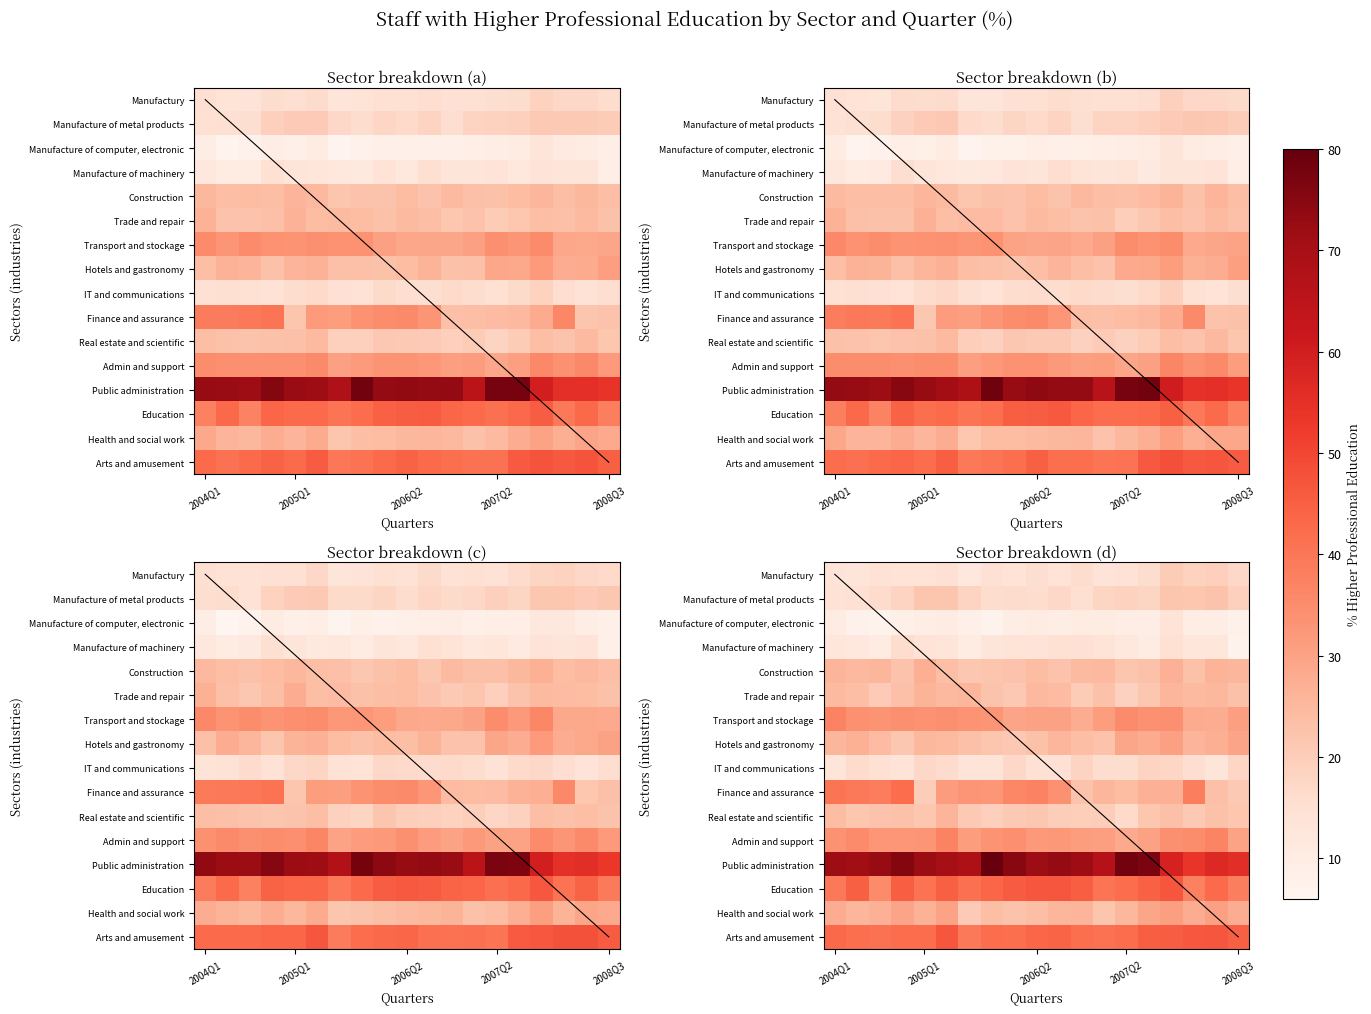

What is the difference between the highest and lowest values at 5?

0.8